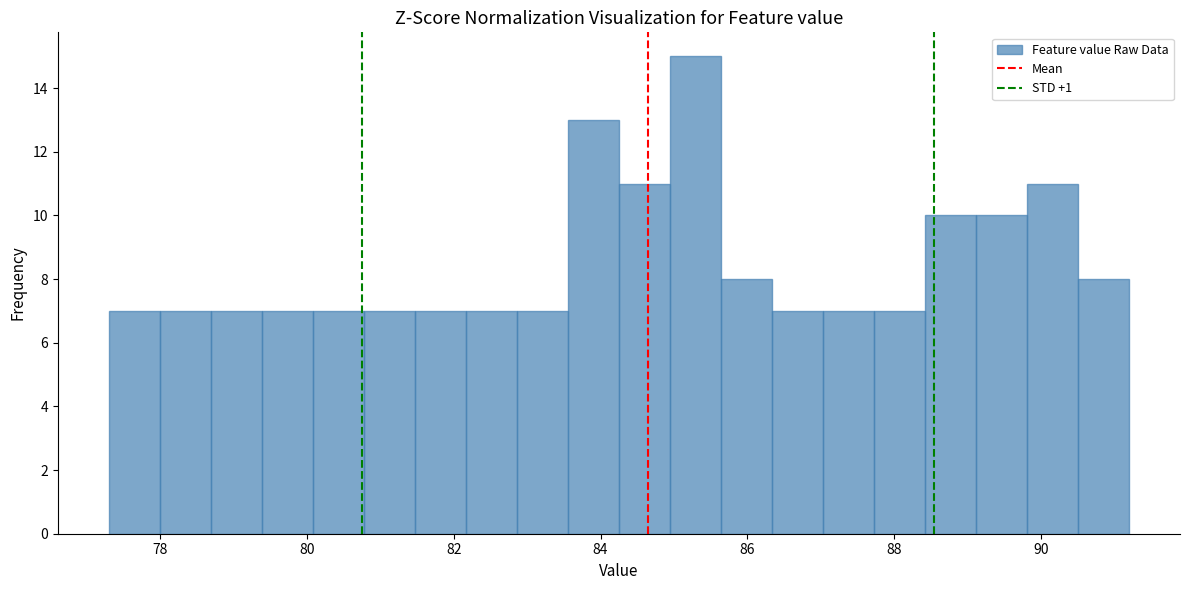

Around what value on the x-axis is the tallest bar? Give the approximate position of its centre, as read against the axis.

85.2